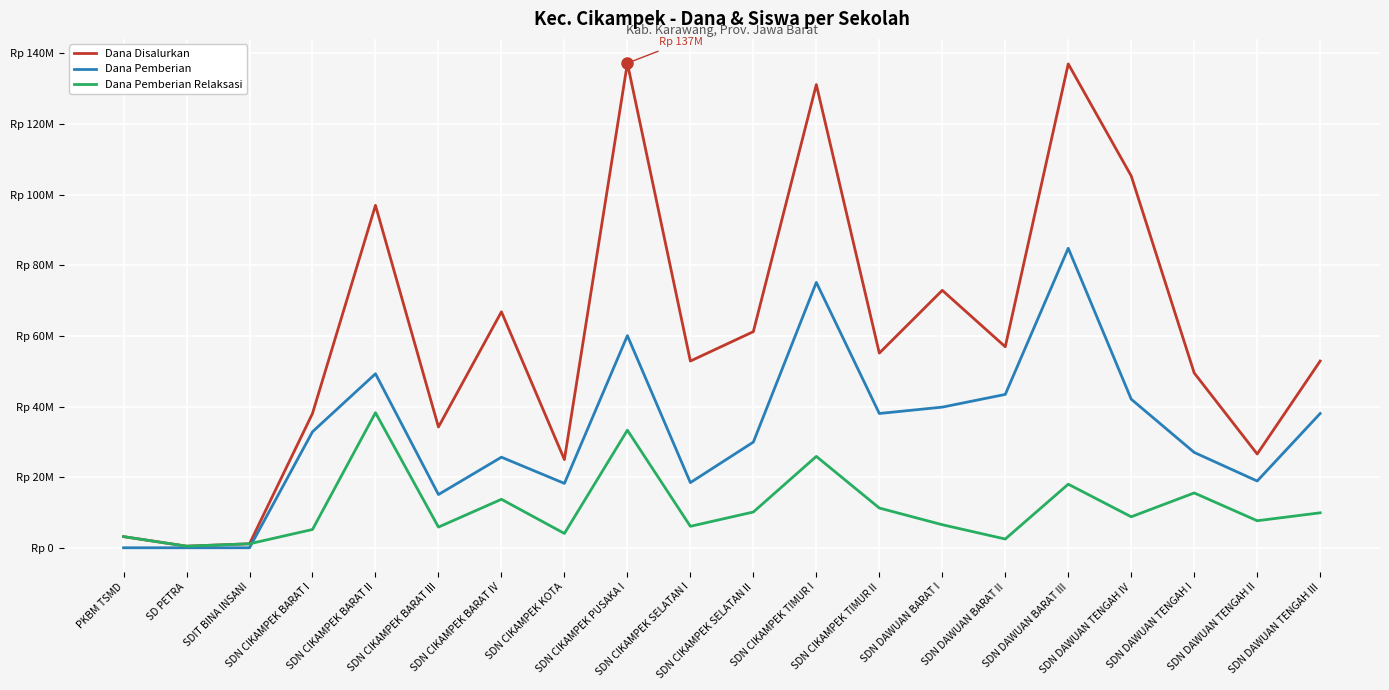

Is it true that Dana Pemberian equals 27869241 at SDN DAWUAN TENGAH II?

False